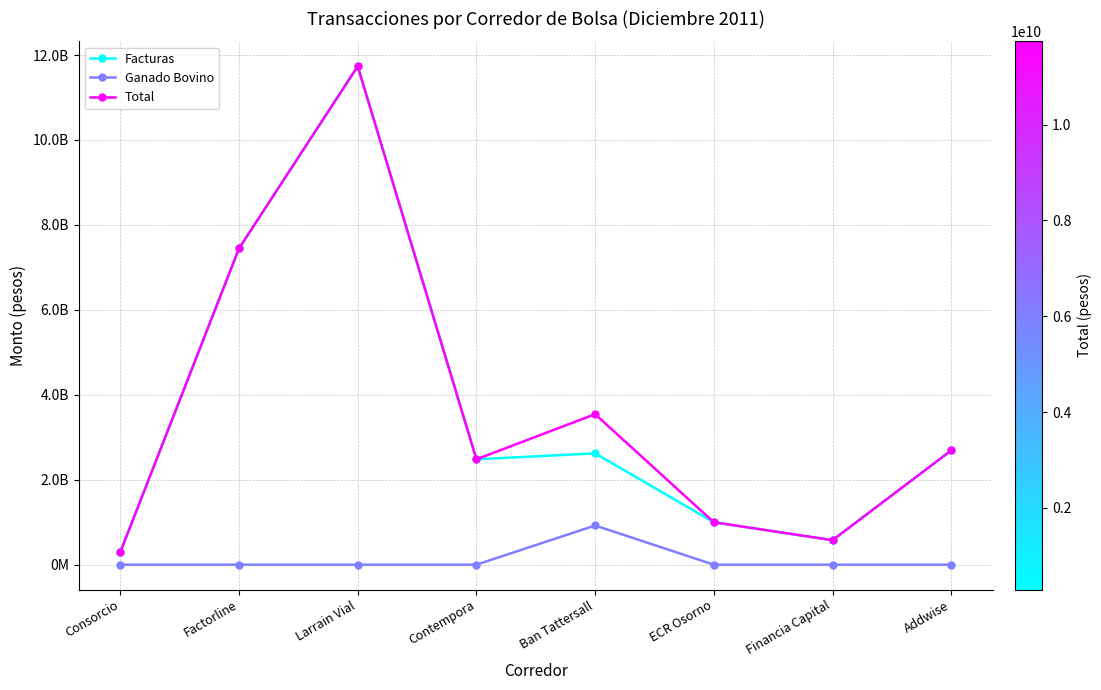

Which has a higher value, Factorline or Larrain Vial?

Larrain Vial